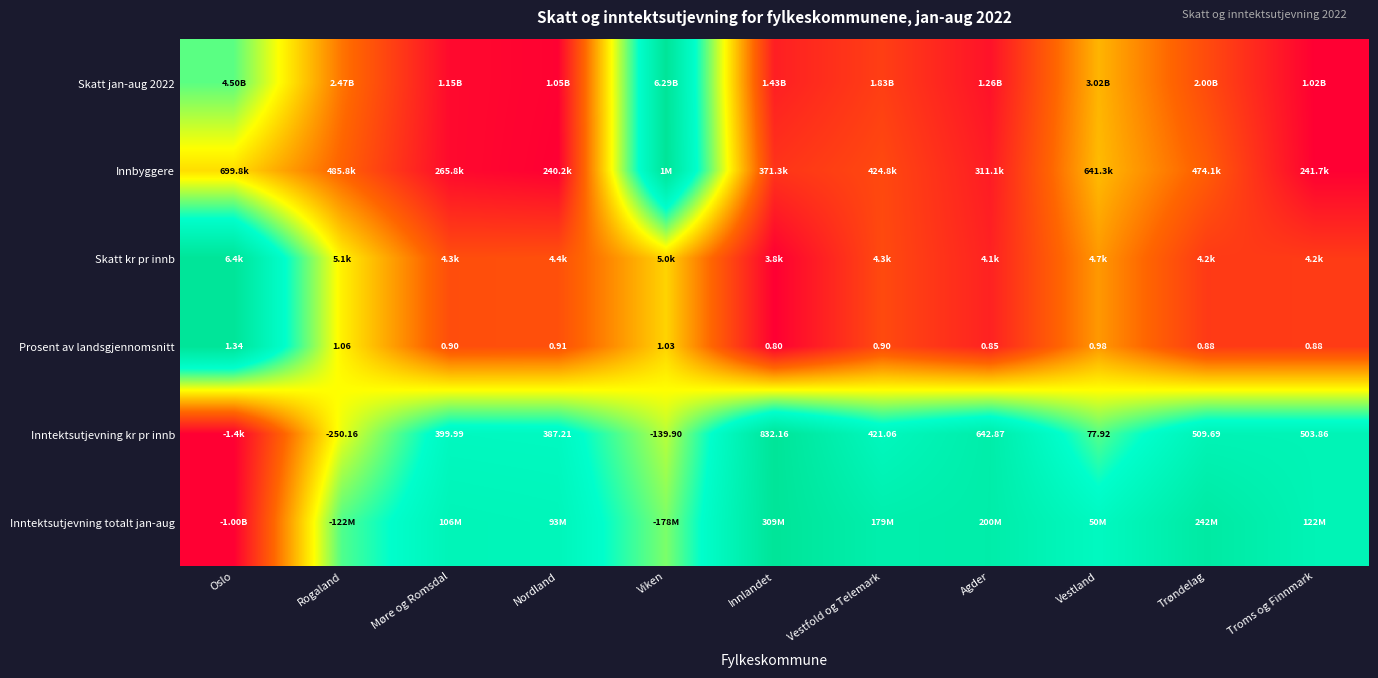

At which label does Prosent av landsgjennomsnitt reach its peak?

Oslo